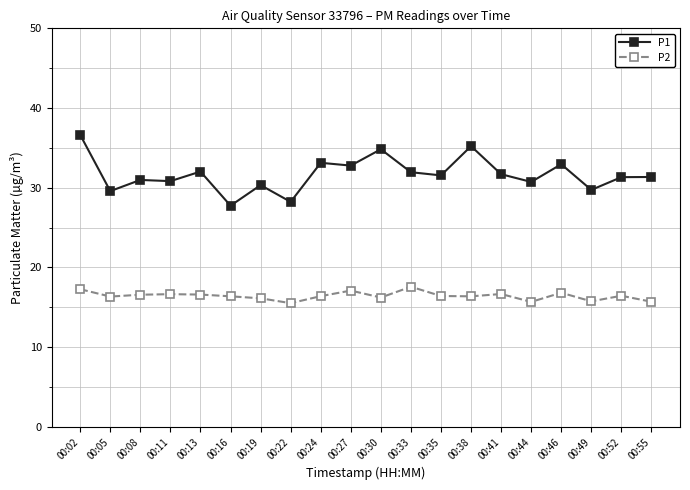

At which category is the sum across all series the highest?

00:02